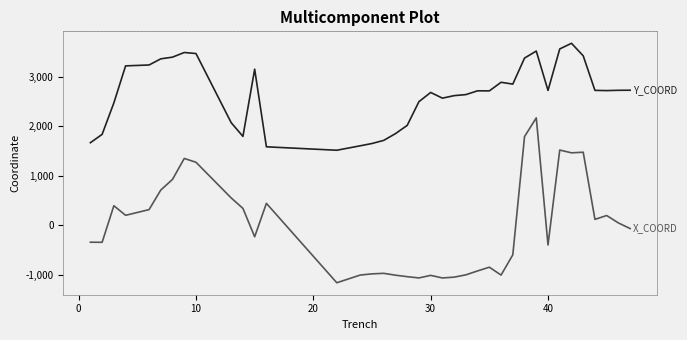

How many lines are shown in the chart?

2